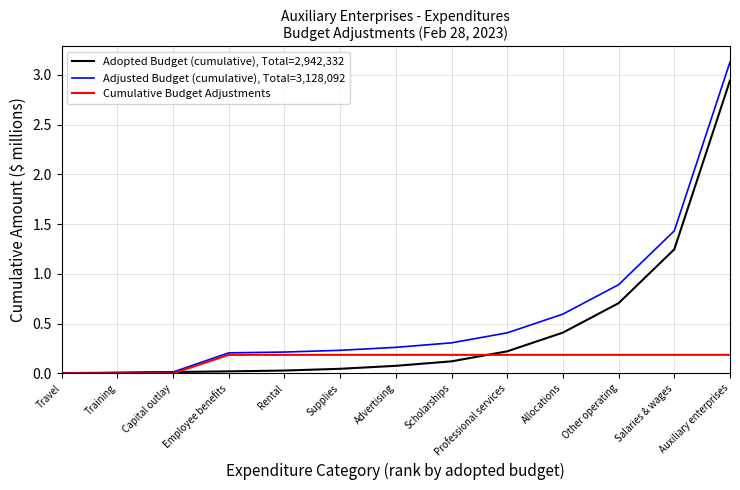

At which category is the sum across all series the highest?

Auxiliary enterprises